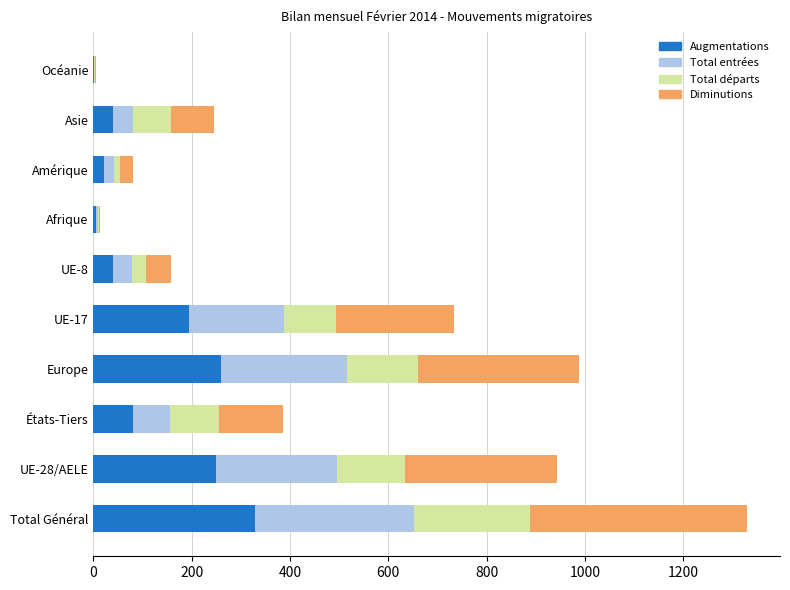

What is the total value across all series at UE-28/AELE?

944